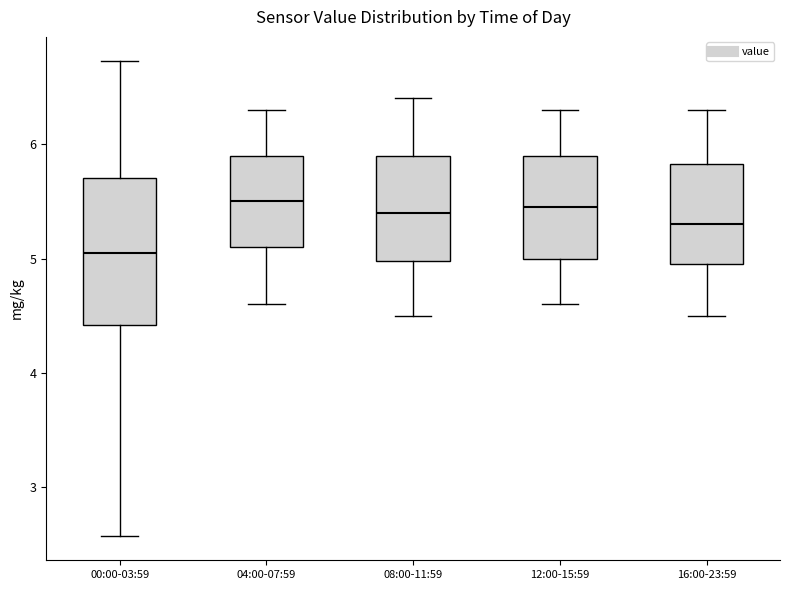

Which box has the lowest median line?

00:00-03:59